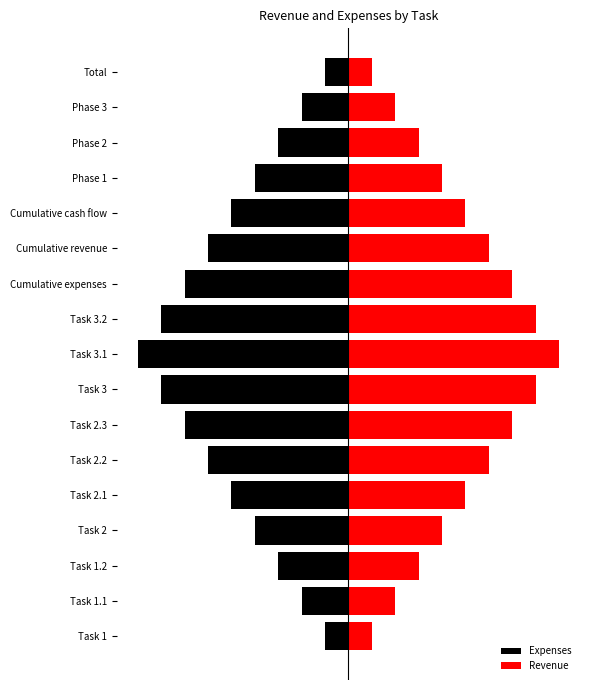

Rank the series by their maximum value, from highest to lowest.

Revenue, Expenses